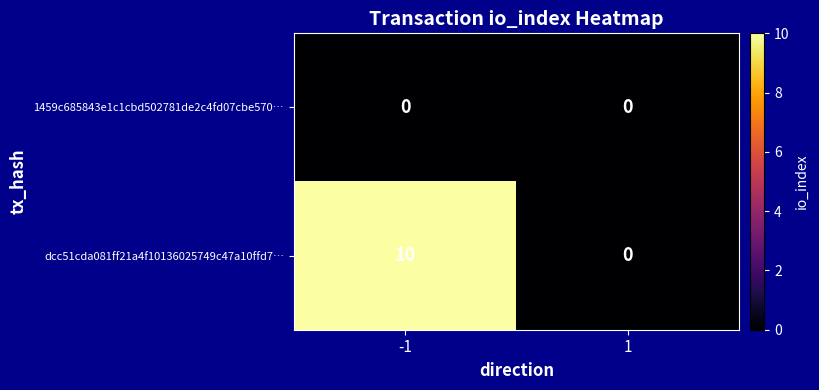

List the series in order of their overall mean, highest first.

dcc51cda081ff21a4f10136025749c47a10ffd7…, 1459c685843e1c1cbd502781de2c4fd07cbe570…